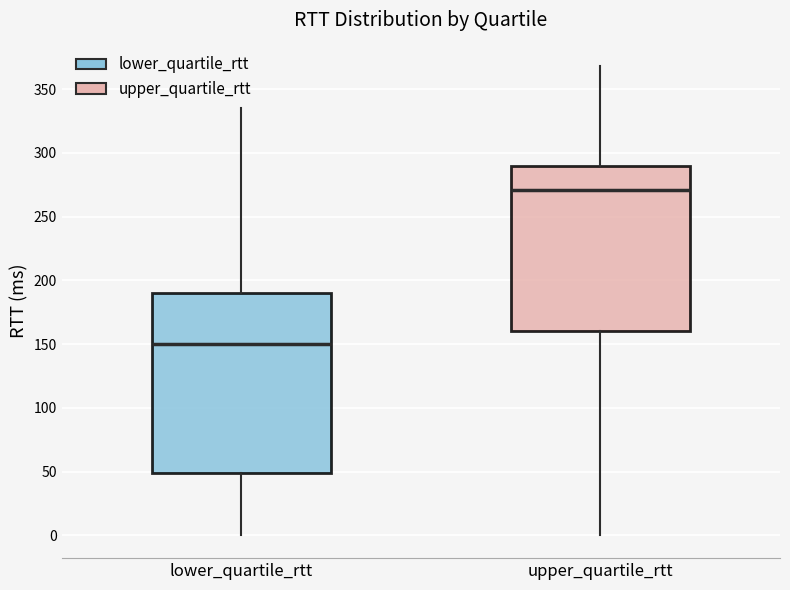

Reading left to right, read every box against the y-axis: the position of its median line, the range the box covers, and the ends of its whiskers. The values are not printed on the chart, so give them approximately, as read against the axis.

lower_quartile_rtt: median 150, box 50 to 190, whiskers 0 to 335
upper_quartile_rtt: median 270, box 160 to 290, whiskers 0 to 370